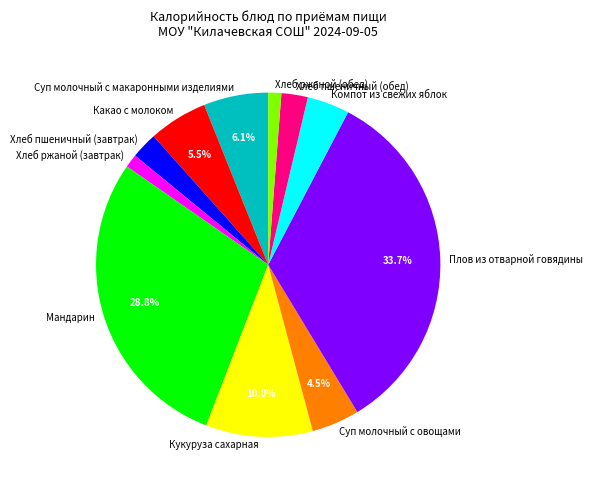

Do Мандарин and Кукуруза сахарная together represent more than half of the pie?

No